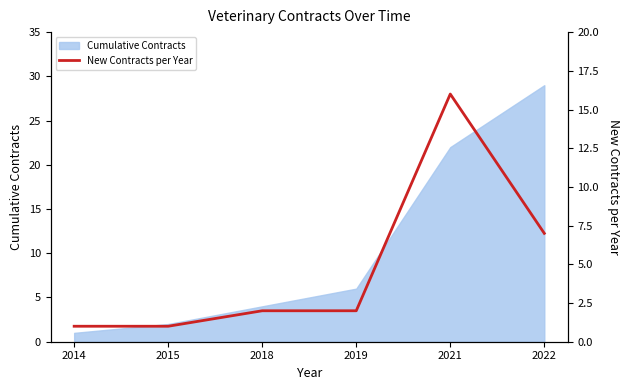

Reading left to right, extract all data points from this chart.

1	1	2	2	16	7